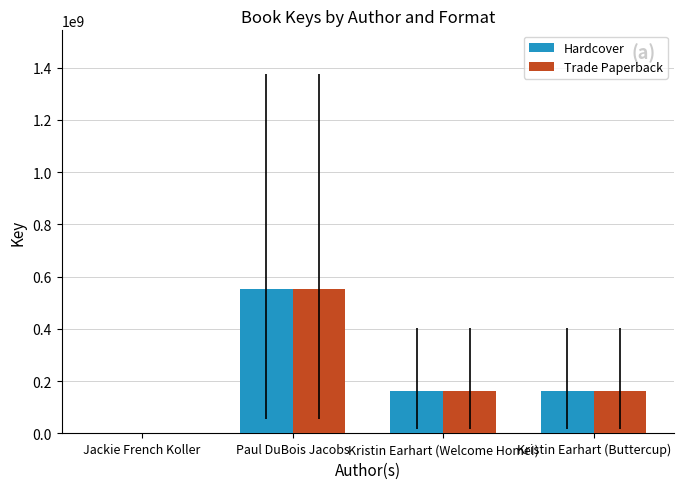

How many series are shown in this chart?

2